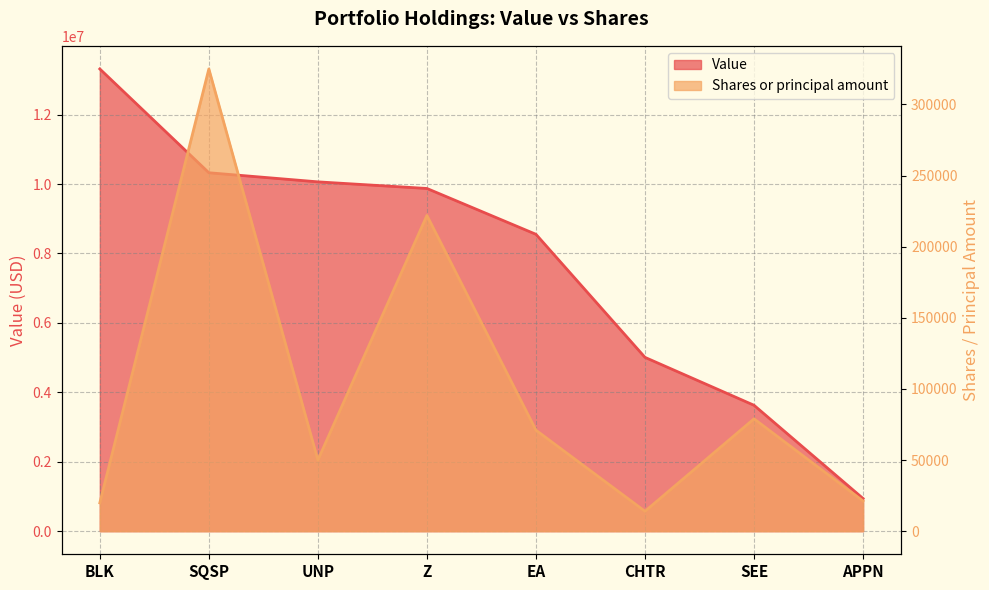

Which series has the widest spread of values?

Value